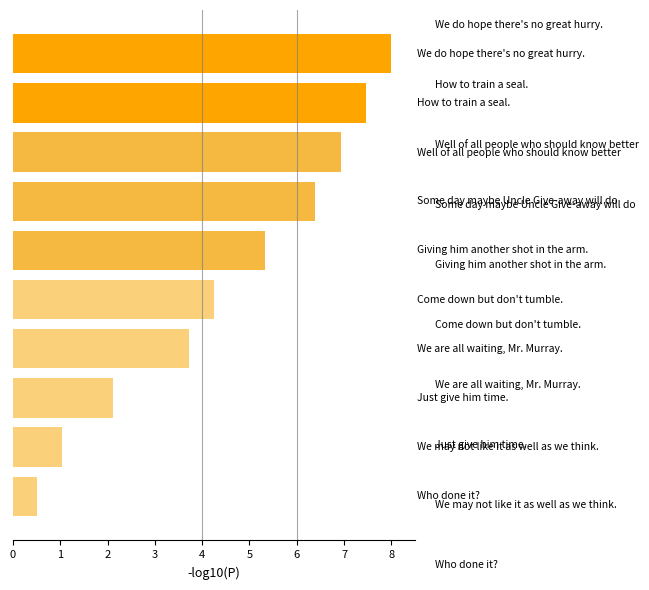

What is the difference between the second highest and second lowest values?

6.4